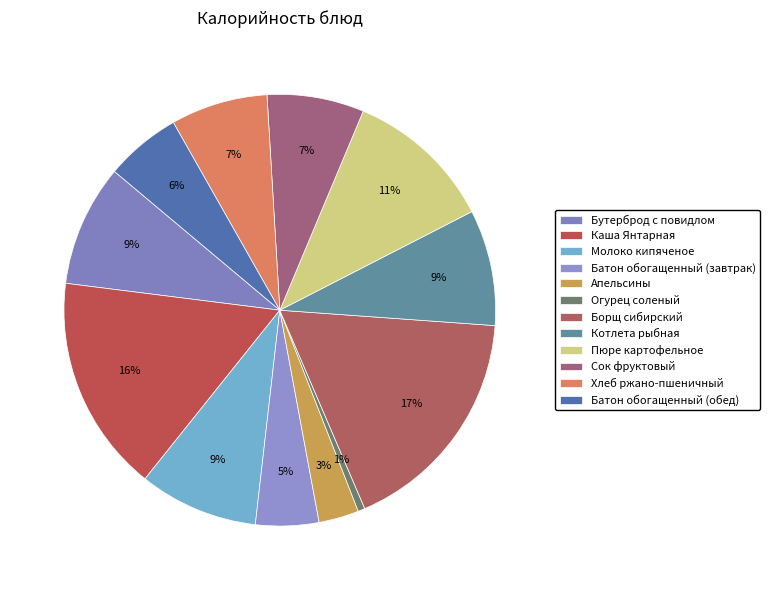

Does Котлета рыбная represent more than half of the total?

No